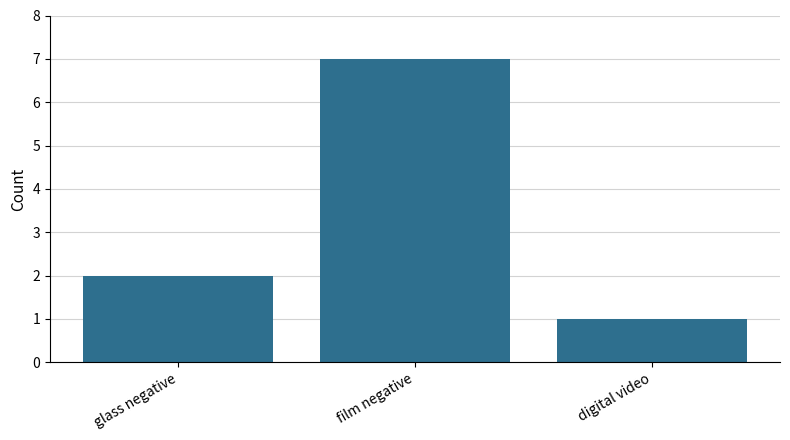

Rank the categories by value from highest to lowest.

film negative, glass negative, digital video